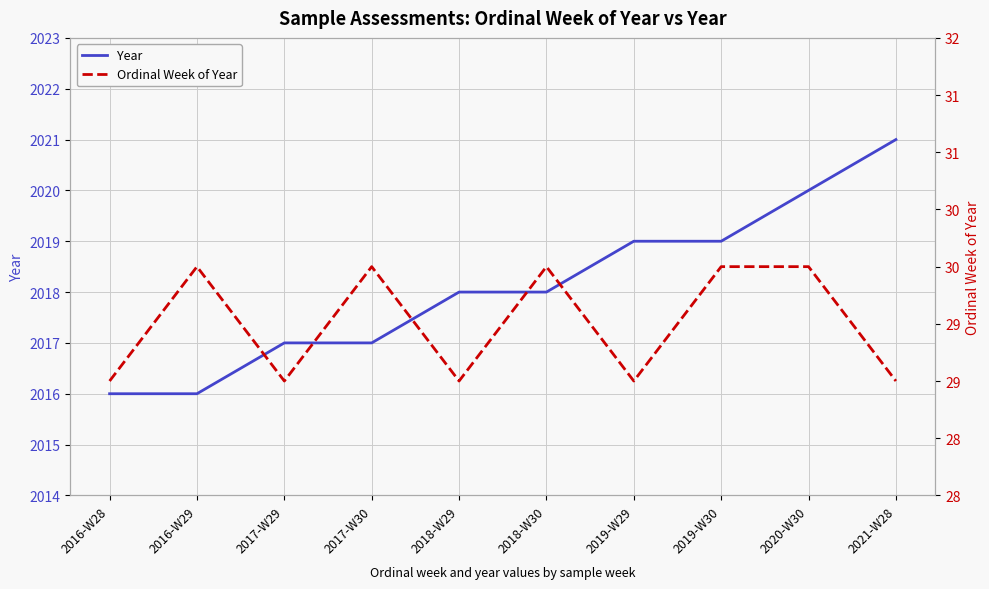

Is this an area chart (filled region under the line)?

No